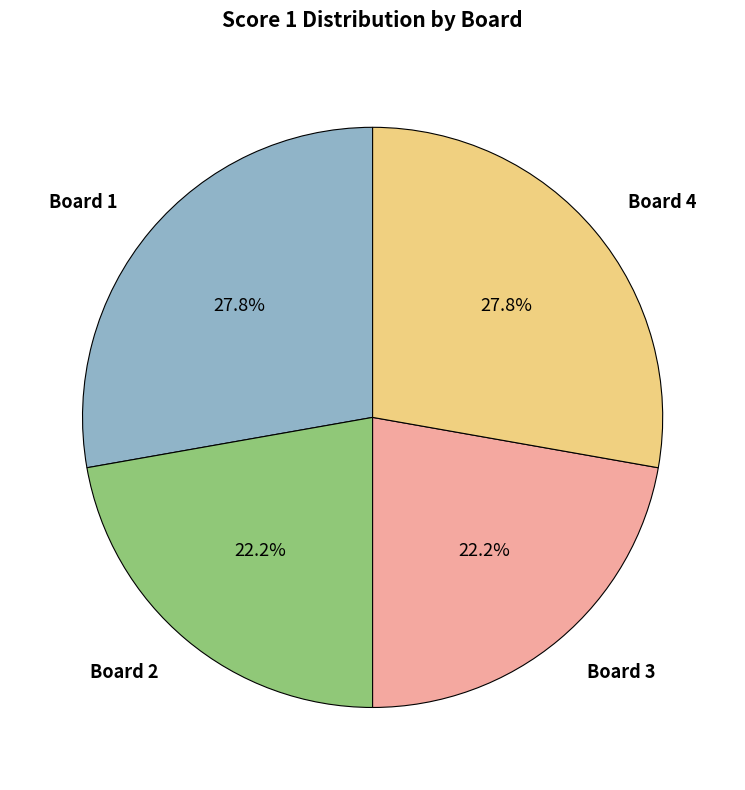

Which has a higher value, Board 3 or Board 1?

Board 1